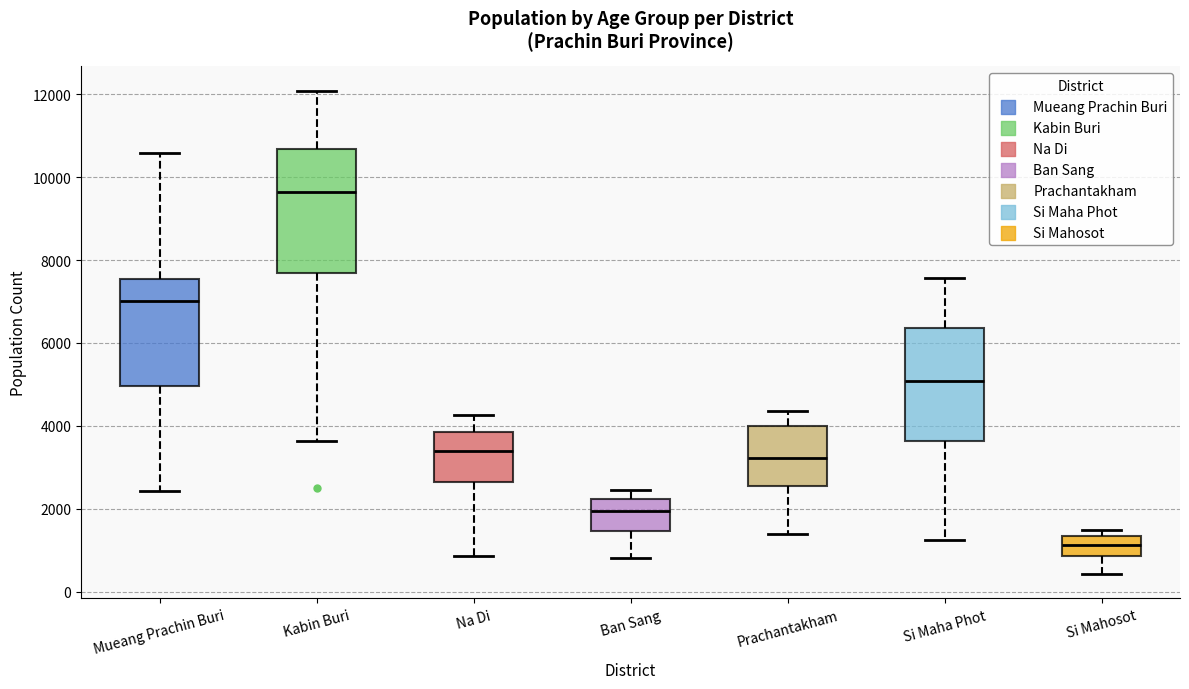

Which box is the tallest, from its lower edge to its upper edge?

Kabin Buri